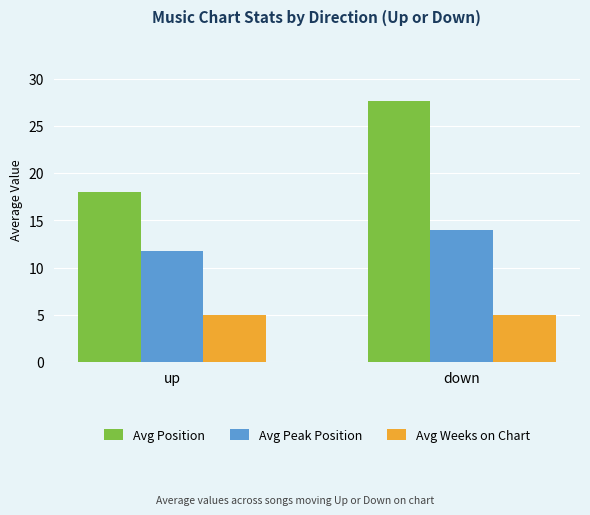

What is the label of the 1st bar from the left?

up